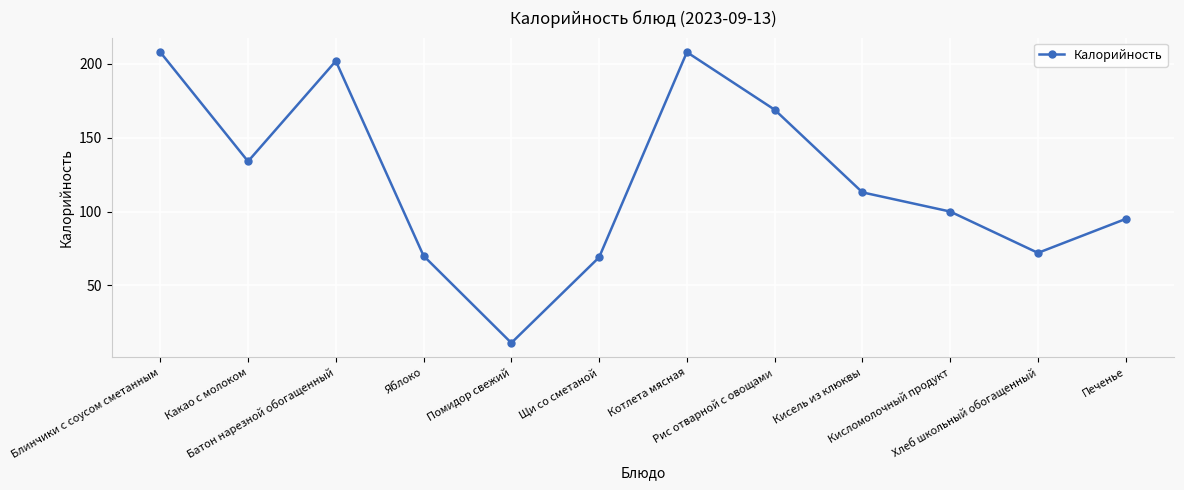

What is the label of the 10th point from the left?

Кисломолочный продукт